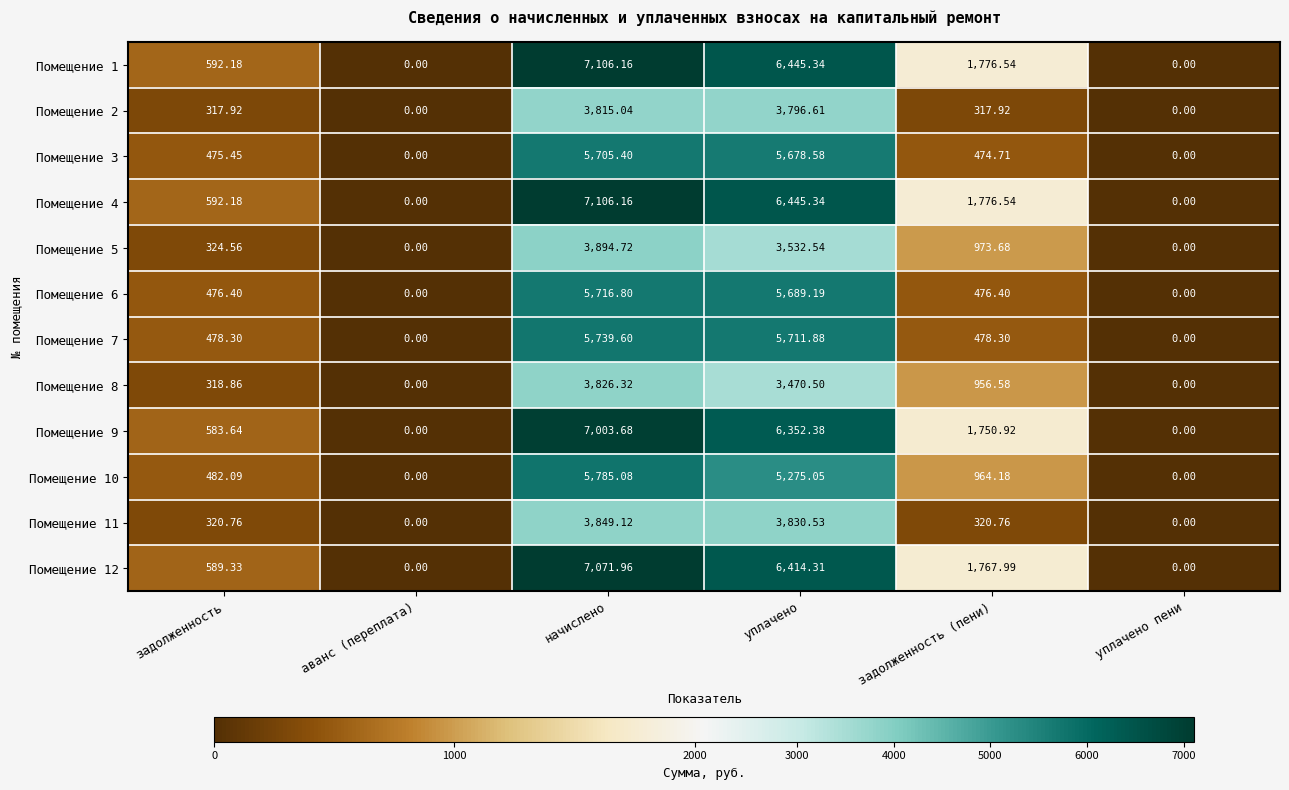

At which label does Помещение 7 first exceed 478?

задолженность